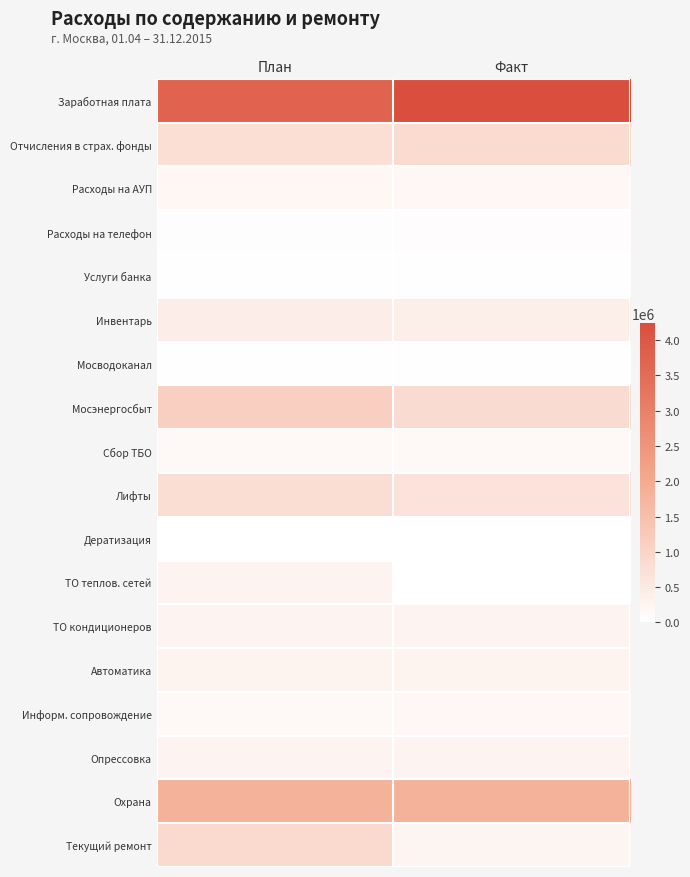

Which has a higher value, План or Факт?

Факт